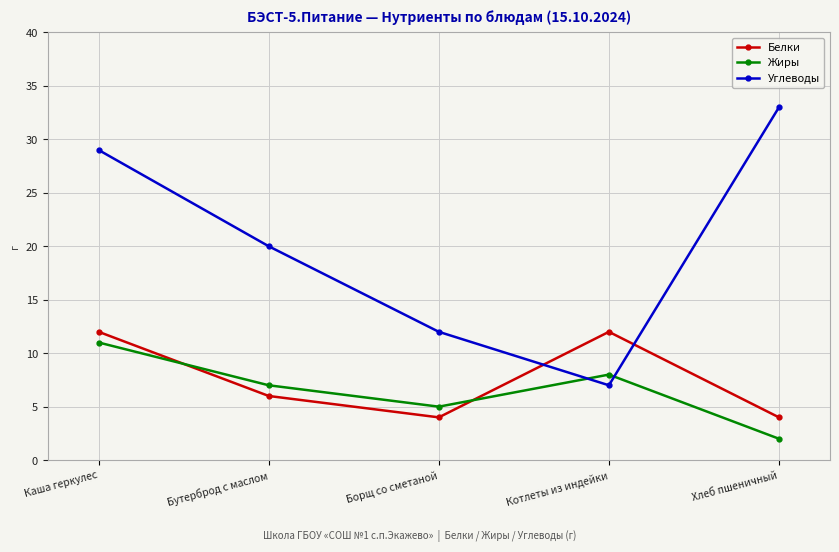

What is the smallest value displayed?

2